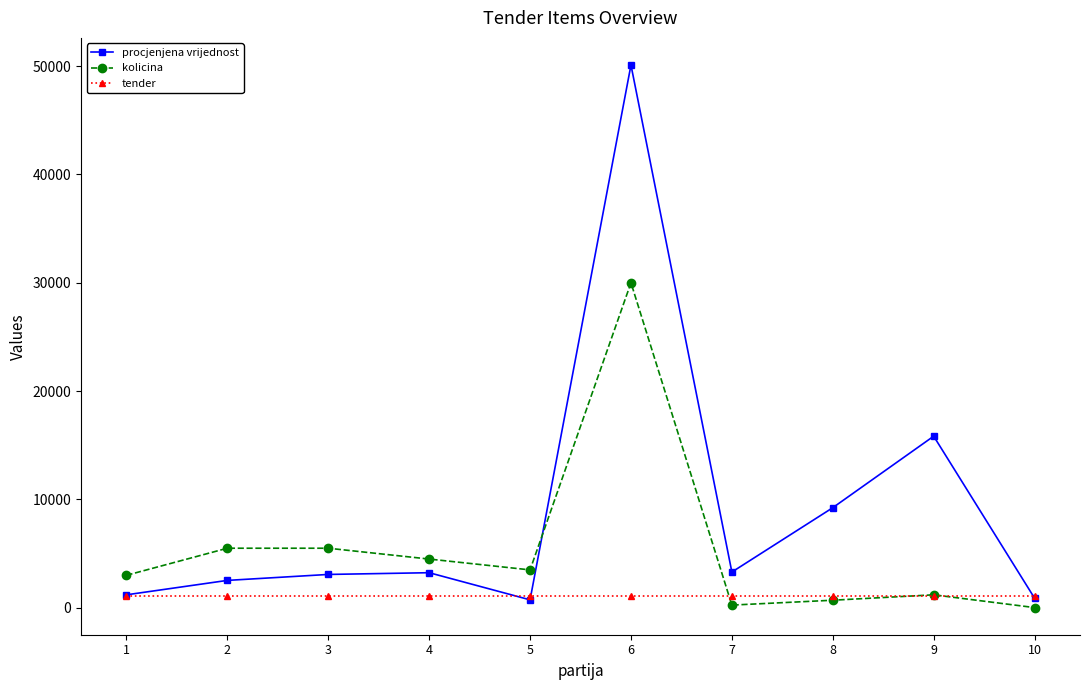

At how many categories does at least one series exceed 40778?

1